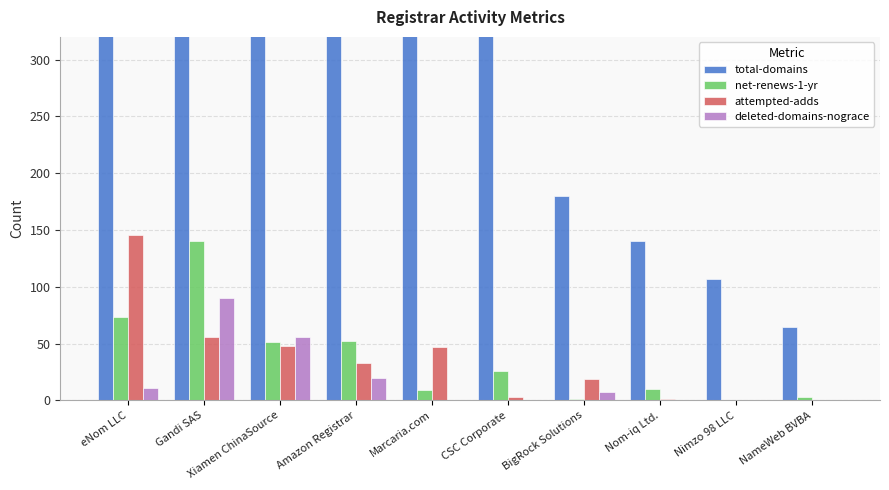

What is the difference between the highest and lowest values at Nimzo 98 LLC?

107